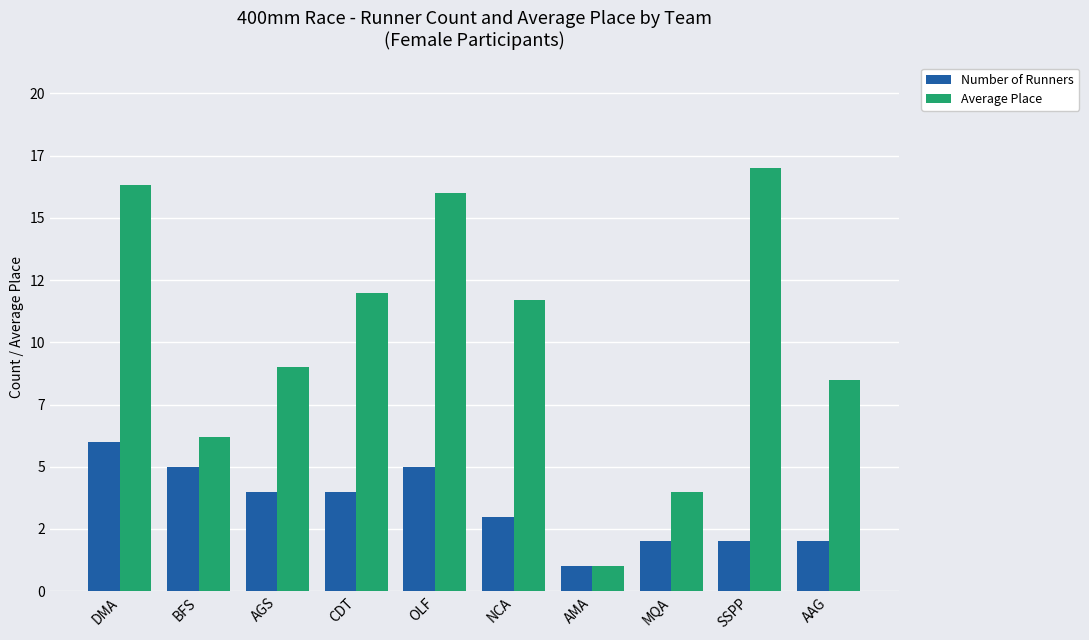

Where does the Number of Runners series first go above 4?

DMA